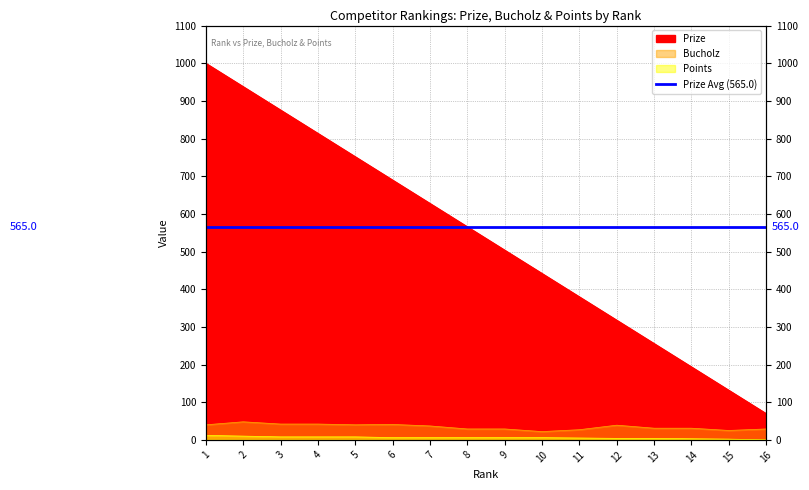

What is the average value of the Points series?

6